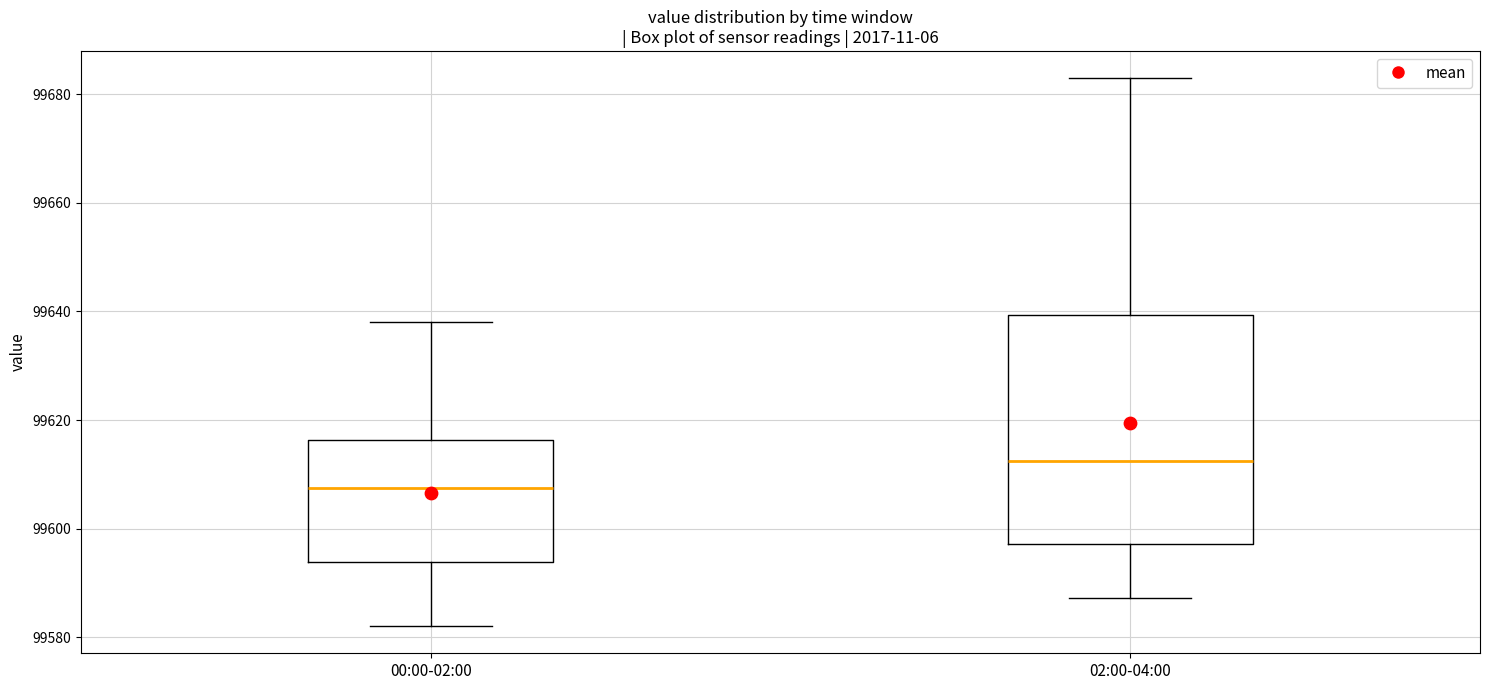

Which box is the tallest, from its lower edge to its upper edge?

02:00-04:00